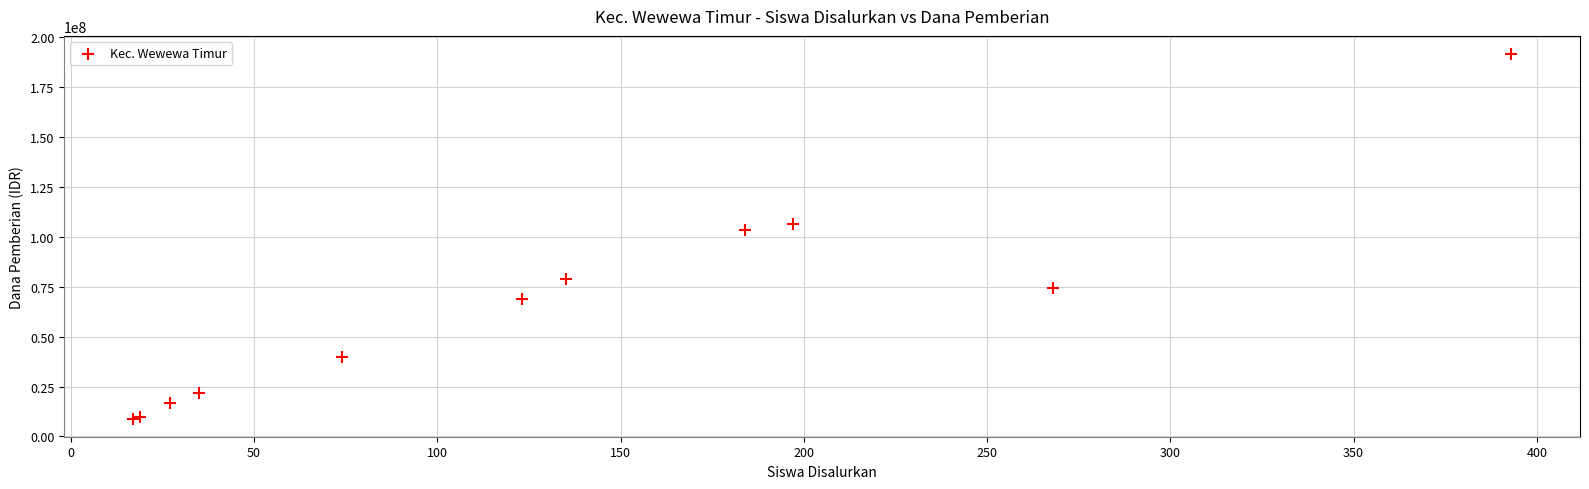

What Y value in the scatter plot is closest to 100125000?

103500000